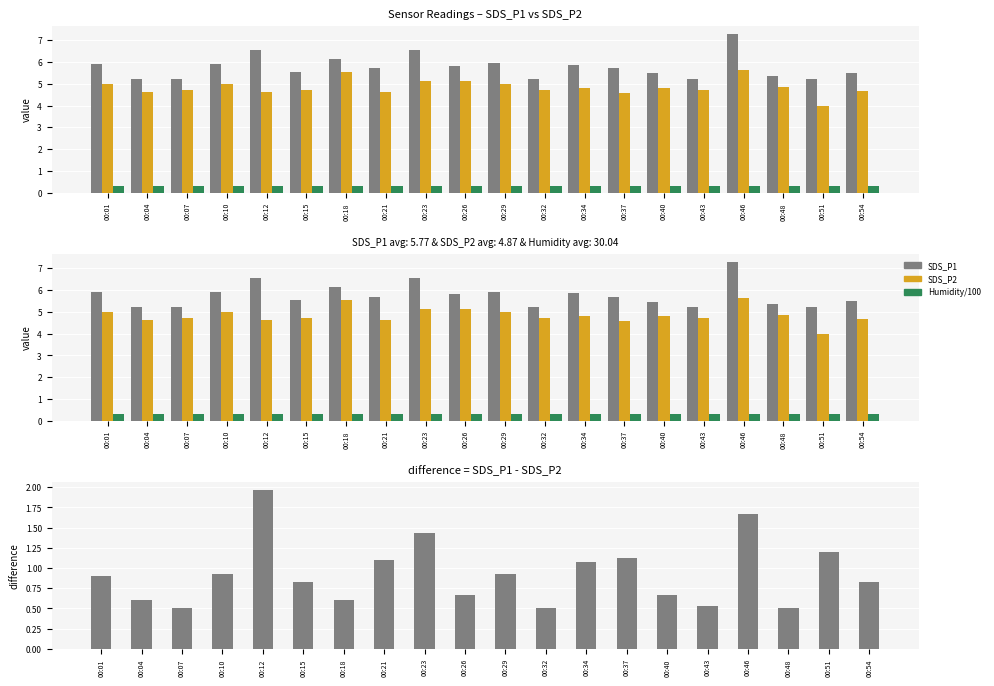

Which series has the largest range (max minus min)?

SDS_P1